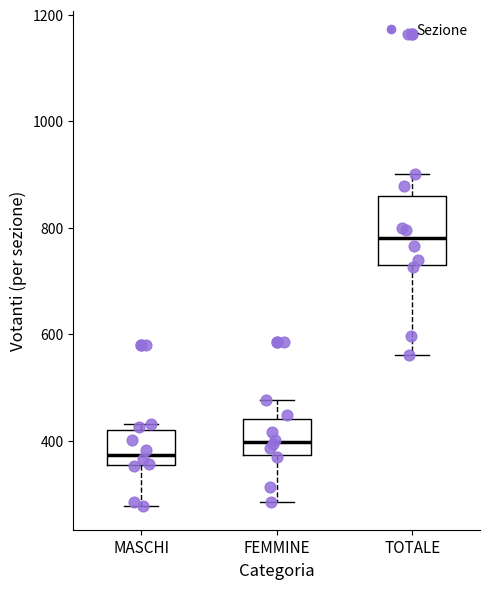

Reading left to right, transcribe this box plot: for each box, give where its median line is, the range the box spans, and where its two whiskers end, as read against the y-axis. The values are not printed on the chart, so give them approximately, as read against the axis.

MASCHI: median 380, box 360 to 420, whiskers 280 to 440
FEMMINE: median 400, box 380 to 440, whiskers 280 to 480
TOTALE: median 780, box 720 to 860, whiskers 560 to 900